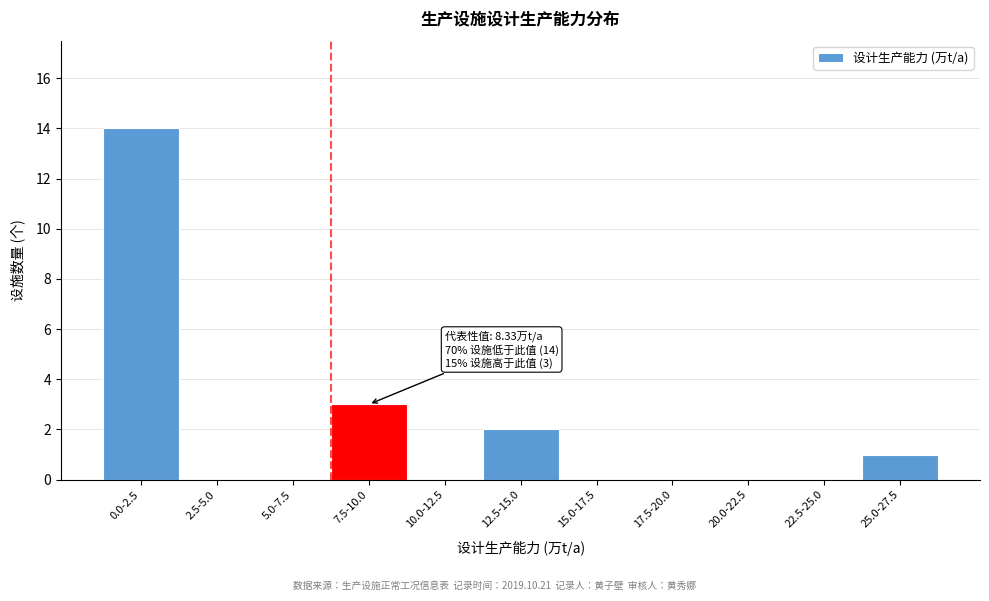

Reading left to right, list all the values displayed in this chart.

0.0-2.5=14	2.5-5.0=0	5.0-7.5=0	7.5-10.0=3	10.0-12.5=0	12.5-15.0=2	15.0-17.5=0	17.5-20.0=0	20.0-22.5=0	22.5-25.0=0	25.0-27.5=1